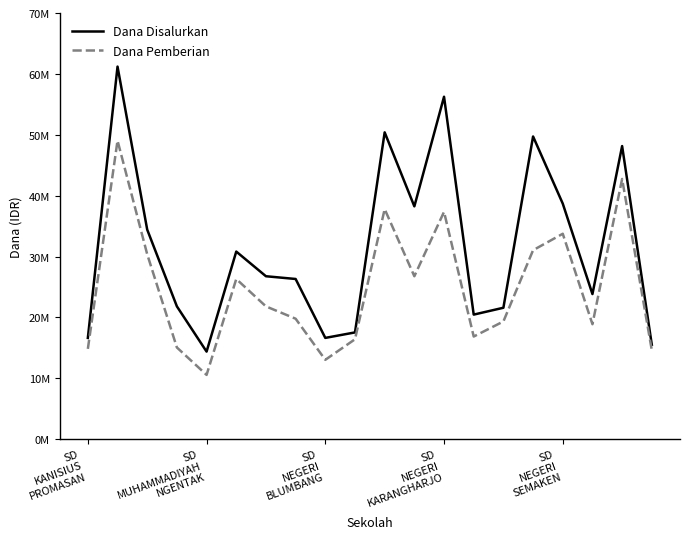

Rank the series by their average value, from lowest to highest.

Dana Pemberian, Dana Disalurkan